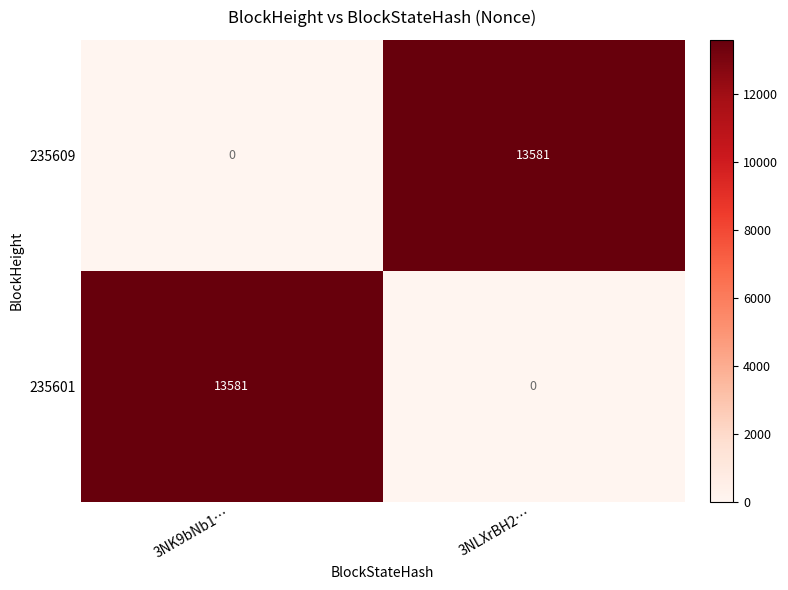

Count the number of categories in the chart.

2